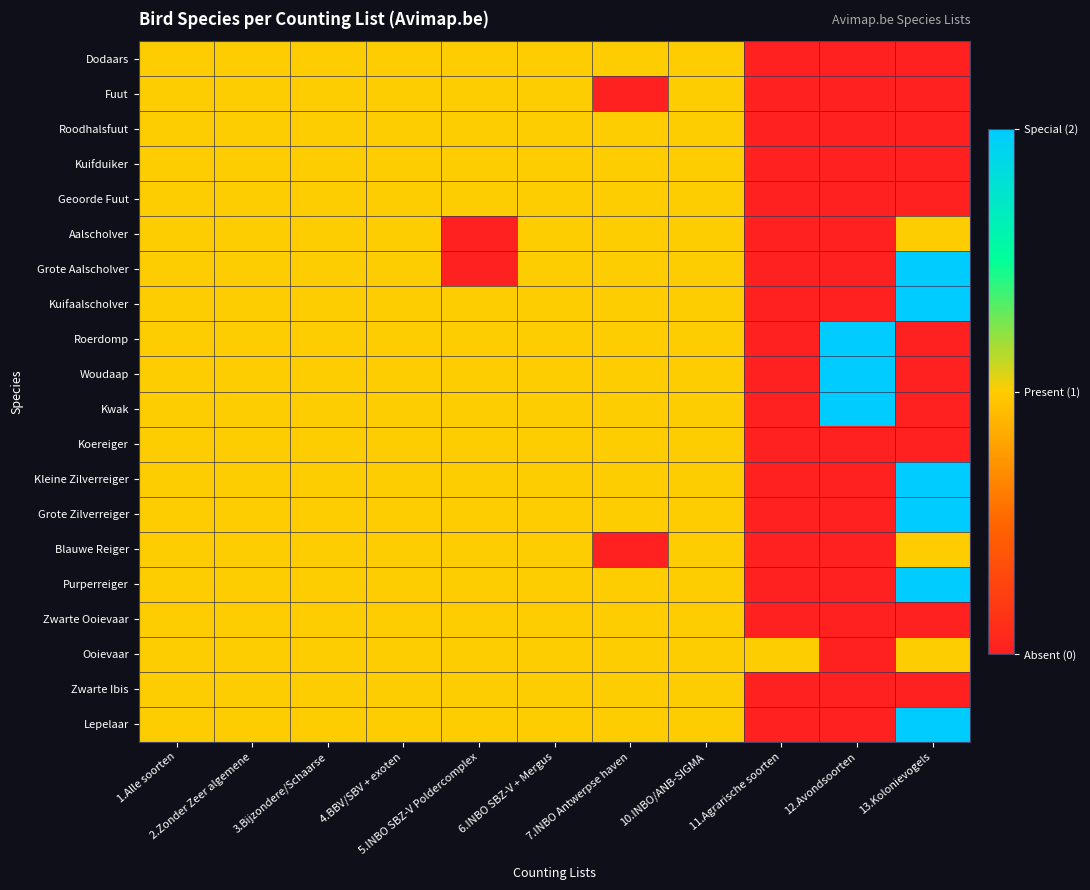

Reading left to right, extract all data points from this chart.

Dodaars: 1.Alle soorten=1	2.Zonder Zeer algemene=1	3.Bijzondere/Schaarse=1	4.BBV/SBV + exoten=1	5.INBO SBZ-V Poldercomplex=1	6.INBO SBZ-V + Mergus=1	7.INBO Antwerpse haven=1	10.INBO/ANB-SIGMA=1	11.Agrarische soorten=0	12.Avondsoorten=0	13.Kolonievogels=0
Fuut: 1.Alle soorten=1	2.Zonder Zeer algemene=1	3.Bijzondere/Schaarse=1	4.BBV/SBV + exoten=1	5.INBO SBZ-V Poldercomplex=1	6.INBO SBZ-V + Mergus=1	7.INBO Antwerpse haven=0	10.INBO/ANB-SIGMA=1	11.Agrarische soorten=0	12.Avondsoorten=0	13.Kolonievogels=0
Roodhalsfuut: 1.Alle soorten=1	2.Zonder Zeer algemene=1	3.Bijzondere/Schaarse=1	4.BBV/SBV + exoten=1	5.INBO SBZ-V Poldercomplex=1	6.INBO SBZ-V + Mergus=1	7.INBO Antwerpse haven=1	10.INBO/ANB-SIGMA=1	11.Agrarische soorten=0	12.Avondsoorten=0	13.Kolonievogels=0
Kuifduiker: 1.Alle soorten=1	2.Zonder Zeer algemene=1	3.Bijzondere/Schaarse=1	4.BBV/SBV + exoten=1	5.INBO SBZ-V Poldercomplex=1	6.INBO SBZ-V + Mergus=1	7.INBO Antwerpse haven=1	10.INBO/ANB-SIGMA=1	11.Agrarische soorten=0	12.Avondsoorten=0	13.Kolonievogels=0
Geoorde Fuut: 1.Alle soorten=1	2.Zonder Zeer algemene=1	3.Bijzondere/Schaarse=1	4.BBV/SBV + exoten=1	5.INBO SBZ-V Poldercomplex=1	6.INBO SBZ-V + Mergus=1	7.INBO Antwerpse haven=1	10.INBO/ANB-SIGMA=1	11.Agrarische soorten=0	12.Avondsoorten=0	13.Kolonievogels=0
Aalscholver: 1.Alle soorten=1	2.Zonder Zeer algemene=1	3.Bijzondere/Schaarse=1	4.BBV/SBV + exoten=1	5.INBO SBZ-V Poldercomplex=0	6.INBO SBZ-V + Mergus=1	7.INBO Antwerpse haven=1	10.INBO/ANB-SIGMA=1	11.Agrarische soorten=0	12.Avondsoorten=0	13.Kolonievogels=1
Grote Aalscholver: 1.Alle soorten=1	2.Zonder Zeer algemene=1	3.Bijzondere/Schaarse=1	4.BBV/SBV + exoten=1	5.INBO SBZ-V Poldercomplex=0	6.INBO SBZ-V + Mergus=1	7.INBO Antwerpse haven=1	10.INBO/ANB-SIGMA=1	11.Agrarische soorten=0	12.Avondsoorten=0	13.Kolonievogels=2
Kuifaalscholver: 1.Alle soorten=1	2.Zonder Zeer algemene=1	3.Bijzondere/Schaarse=1	4.BBV/SBV + exoten=1	5.INBO SBZ-V Poldercomplex=1	6.INBO SBZ-V + Mergus=1	7.INBO Antwerpse haven=1	10.INBO/ANB-SIGMA=1	11.Agrarische soorten=0	12.Avondsoorten=0	13.Kolonievogels=2
Roerdomp: 1.Alle soorten=1	2.Zonder Zeer algemene=1	3.Bijzondere/Schaarse=1	4.BBV/SBV + exoten=1	5.INBO SBZ-V Poldercomplex=1	6.INBO SBZ-V + Mergus=1	7.INBO Antwerpse haven=1	10.INBO/ANB-SIGMA=1	11.Agrarische soorten=0	12.Avondsoorten=2	13.Kolonievogels=0
Woudaap: 1.Alle soorten=1	2.Zonder Zeer algemene=1	3.Bijzondere/Schaarse=1	4.BBV/SBV + exoten=1	5.INBO SBZ-V Poldercomplex=1	6.INBO SBZ-V + Mergus=1	7.INBO Antwerpse haven=1	10.INBO/ANB-SIGMA=1	11.Agrarische soorten=0	12.Avondsoorten=2	13.Kolonievogels=0
Kwak: 1.Alle soorten=1	2.Zonder Zeer algemene=1	3.Bijzondere/Schaarse=1	4.BBV/SBV + exoten=1	5.INBO SBZ-V Poldercomplex=1	6.INBO SBZ-V + Mergus=1	7.INBO Antwerpse haven=1	10.INBO/ANB-SIGMA=1	11.Agrarische soorten=0	12.Avondsoorten=2	13.Kolonievogels=0
Koereiger: 1.Alle soorten=1	2.Zonder Zeer algemene=1	3.Bijzondere/Schaarse=1	4.BBV/SBV + exoten=1	5.INBO SBZ-V Poldercomplex=1	6.INBO SBZ-V + Mergus=1	7.INBO Antwerpse haven=1	10.INBO/ANB-SIGMA=1	11.Agrarische soorten=0	12.Avondsoorten=0	13.Kolonievogels=0
Kleine Zilverreiger: 1.Alle soorten=1	2.Zonder Zeer algemene=1	3.Bijzondere/Schaarse=1	4.BBV/SBV + exoten=1	5.INBO SBZ-V Poldercomplex=1	6.INBO SBZ-V + Mergus=1	7.INBO Antwerpse haven=1	10.INBO/ANB-SIGMA=1	11.Agrarische soorten=0	12.Avondsoorten=0	13.Kolonievogels=2
Grote Zilverreiger: 1.Alle soorten=1	2.Zonder Zeer algemene=1	3.Bijzondere/Schaarse=1	4.BBV/SBV + exoten=1	5.INBO SBZ-V Poldercomplex=1	6.INBO SBZ-V + Mergus=1	7.INBO Antwerpse haven=1	10.INBO/ANB-SIGMA=1	11.Agrarische soorten=0	12.Avondsoorten=0	13.Kolonievogels=2
Blauwe Reiger: 1.Alle soorten=1	2.Zonder Zeer algemene=1	3.Bijzondere/Schaarse=1	4.BBV/SBV + exoten=1	5.INBO SBZ-V Poldercomplex=1	6.INBO SBZ-V + Mergus=1	7.INBO Antwerpse haven=0	10.INBO/ANB-SIGMA=1	11.Agrarische soorten=0	12.Avondsoorten=0	13.Kolonievogels=1
Purperreiger: 1.Alle soorten=1	2.Zonder Zeer algemene=1	3.Bijzondere/Schaarse=1	4.BBV/SBV + exoten=1	5.INBO SBZ-V Poldercomplex=1	6.INBO SBZ-V + Mergus=1	7.INBO Antwerpse haven=1	10.INBO/ANB-SIGMA=1	11.Agrarische soorten=0	12.Avondsoorten=0	13.Kolonievogels=2
Zwarte Ooievaar: 1.Alle soorten=1	2.Zonder Zeer algemene=1	3.Bijzondere/Schaarse=1	4.BBV/SBV + exoten=1	5.INBO SBZ-V Poldercomplex=1	6.INBO SBZ-V + Mergus=1	7.INBO Antwerpse haven=1	10.INBO/ANB-SIGMA=1	11.Agrarische soorten=0	12.Avondsoorten=0	13.Kolonievogels=0
Ooievaar: 1.Alle soorten=1	2.Zonder Zeer algemene=1	3.Bijzondere/Schaarse=1	4.BBV/SBV + exoten=1	5.INBO SBZ-V Poldercomplex=1	6.INBO SBZ-V + Mergus=1	7.INBO Antwerpse haven=1	10.INBO/ANB-SIGMA=1	11.Agrarische soorten=1	12.Avondsoorten=0	13.Kolonievogels=1
Zwarte Ibis: 1.Alle soorten=1	2.Zonder Zeer algemene=1	3.Bijzondere/Schaarse=1	4.BBV/SBV + exoten=1	5.INBO SBZ-V Poldercomplex=1	6.INBO SBZ-V + Mergus=1	7.INBO Antwerpse haven=1	10.INBO/ANB-SIGMA=1	11.Agrarische soorten=0	12.Avondsoorten=0	13.Kolonievogels=0
Lepelaar: 1.Alle soorten=1	2.Zonder Zeer algemene=1	3.Bijzondere/Schaarse=1	4.BBV/SBV + exoten=1	5.INBO SBZ-V Poldercomplex=1	6.INBO SBZ-V + Mergus=1	7.INBO Antwerpse haven=1	10.INBO/ANB-SIGMA=1	11.Agrarische soorten=0	12.Avondsoorten=0	13.Kolonievogels=2